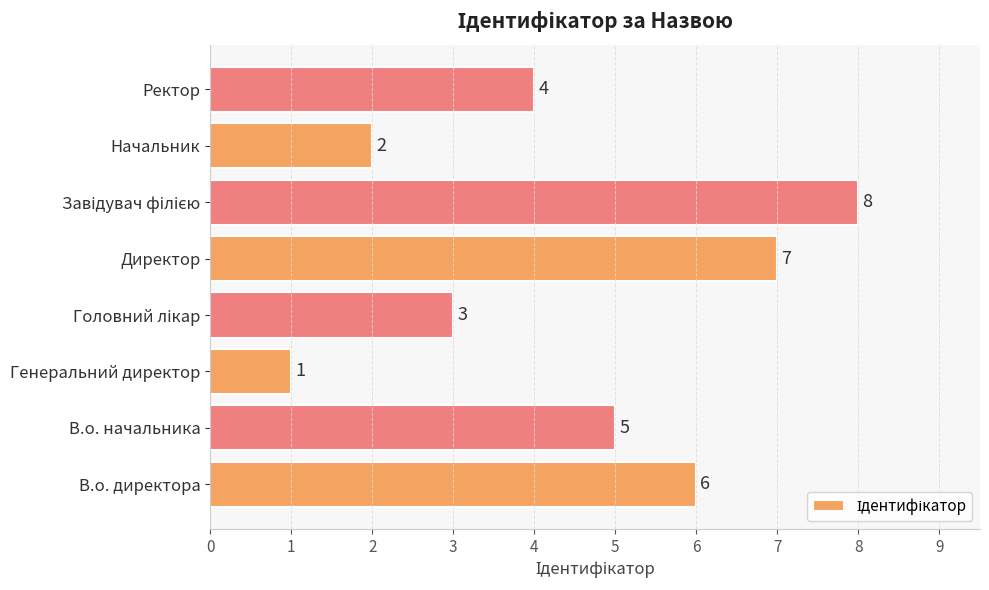

What is the greatest value displayed?

8